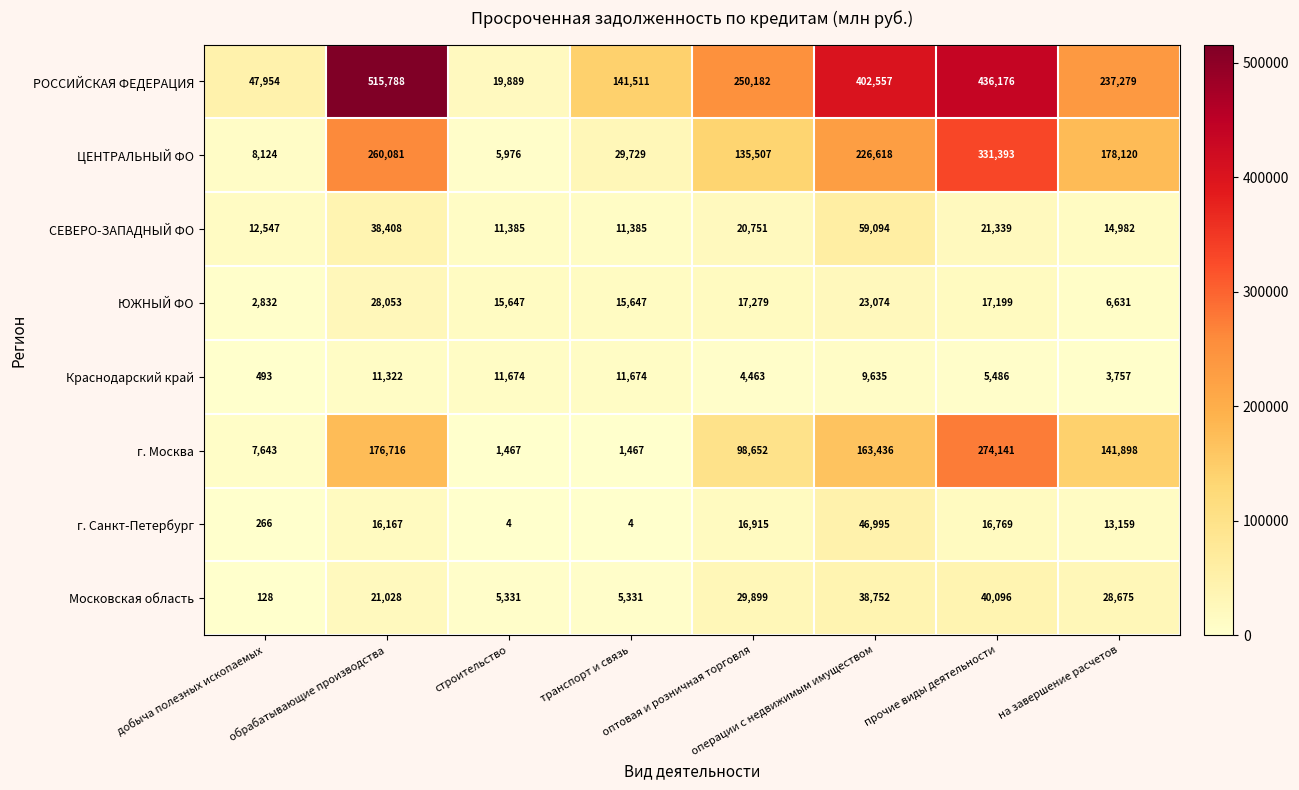

Is it true that ЮЖНЫЙ ФО equals 15647 at транспорт и связь?

True